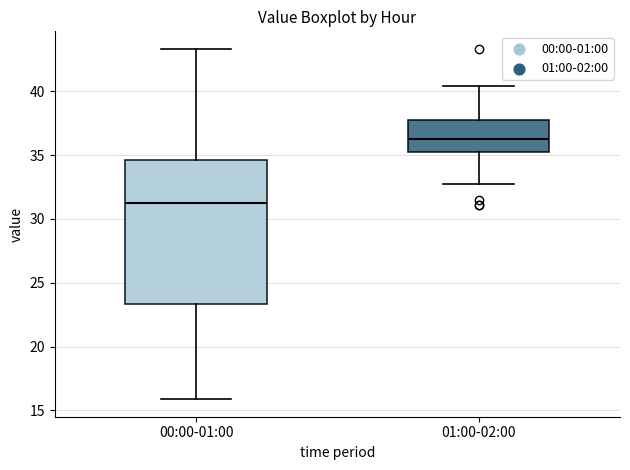

Which box has the highest median line?

01:00-02:00